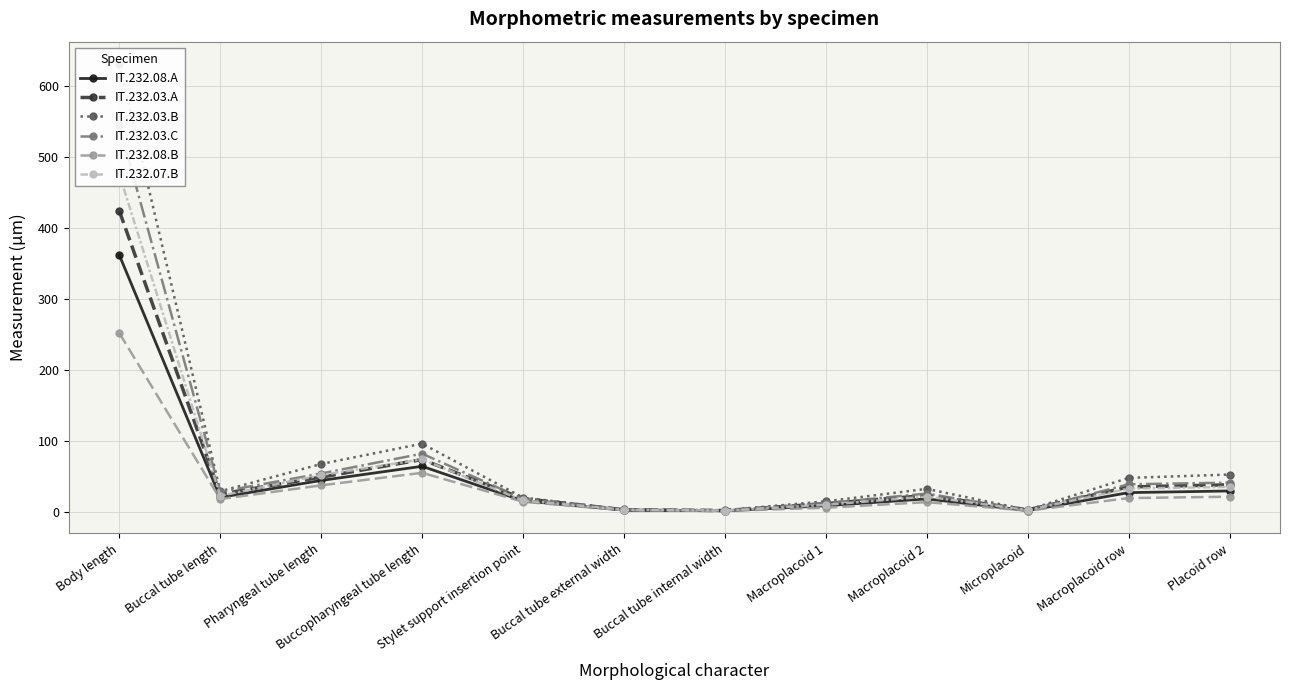

True or false: IT.232.08.A and IT.232.08.B cross at least once.

False